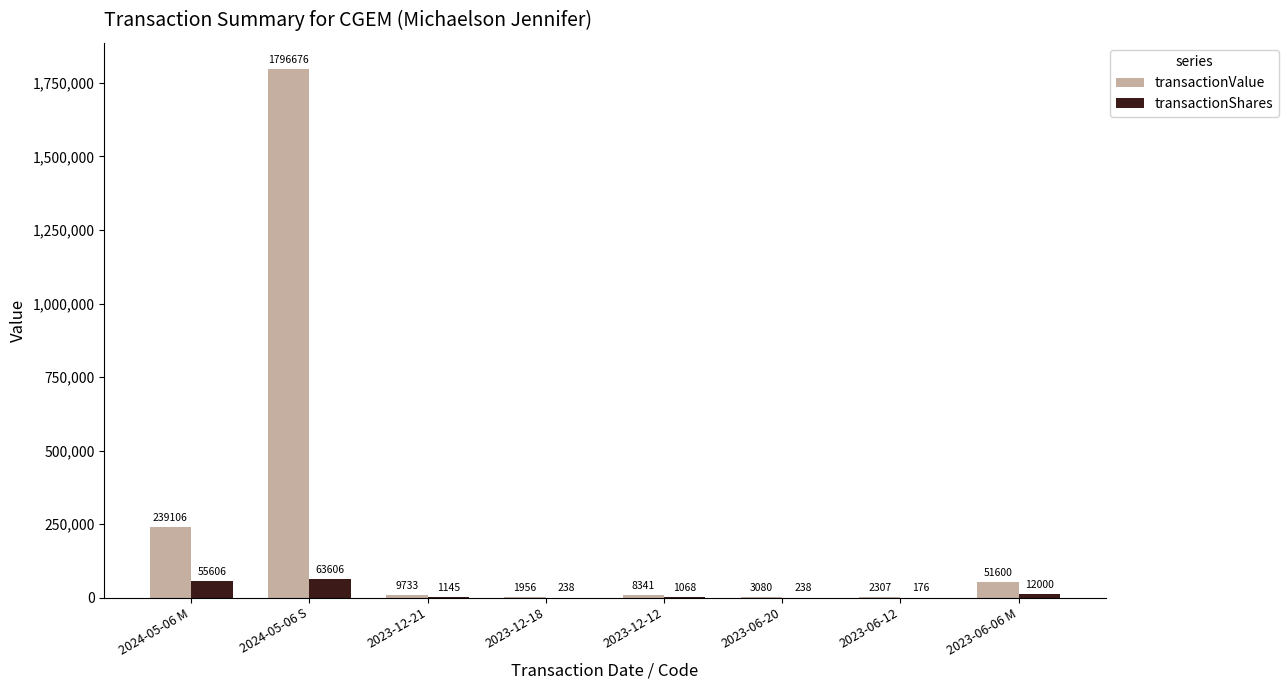

What is the average value of the transactionShares series?

16760